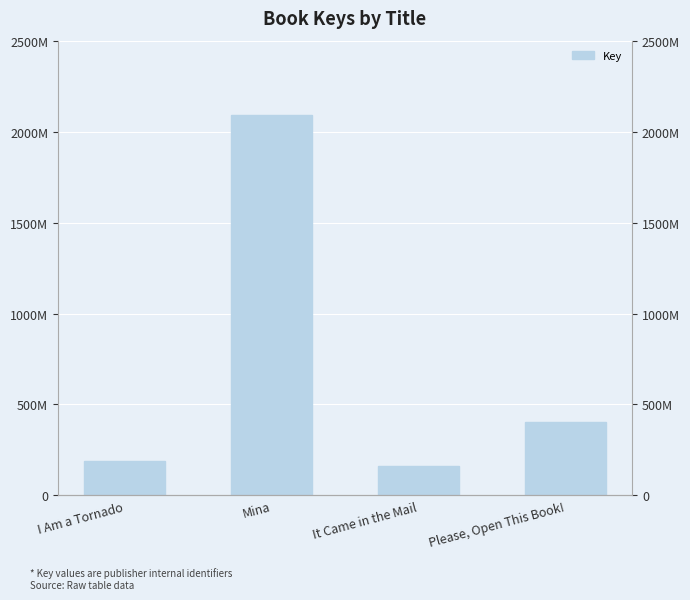

What is the label of the 3rd bar from the left?

It Came in the Mail